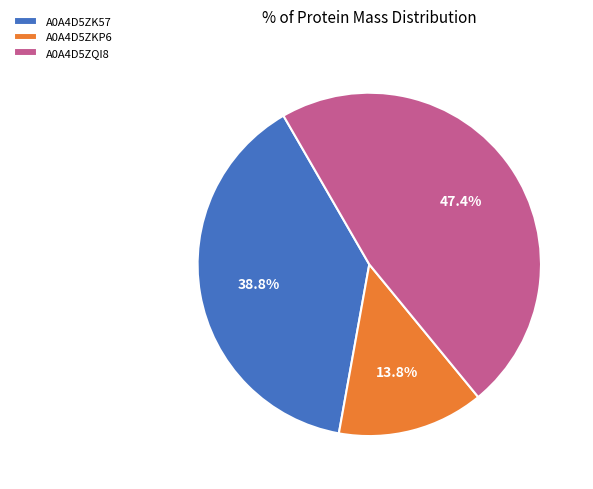

Is it true that A0A4D5ZKP6 is 14% of the pie?

True